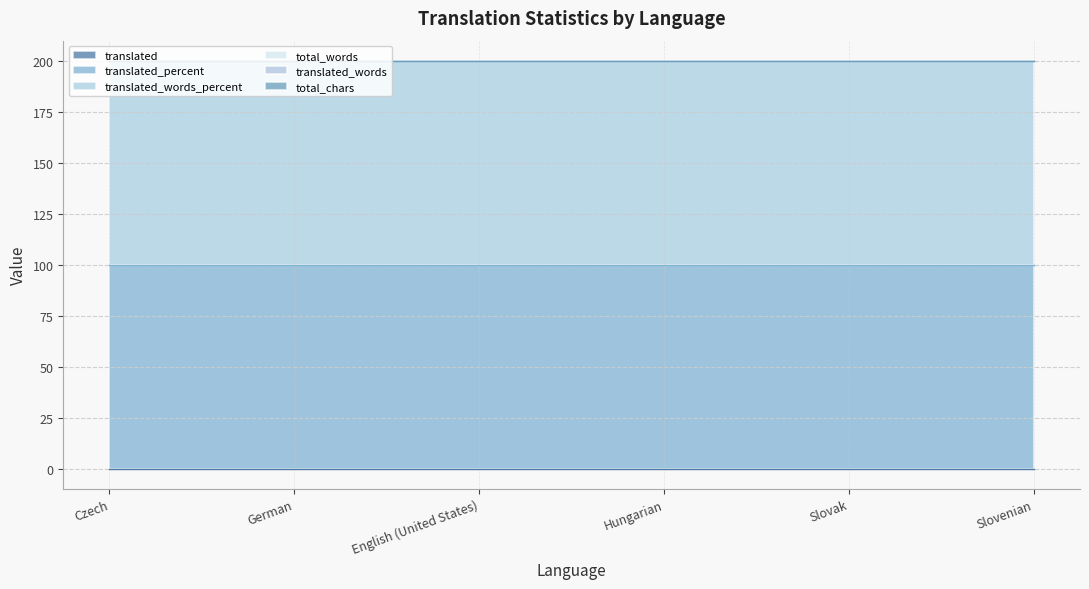

True or false: translated_words and translated intersect in this chart.

False